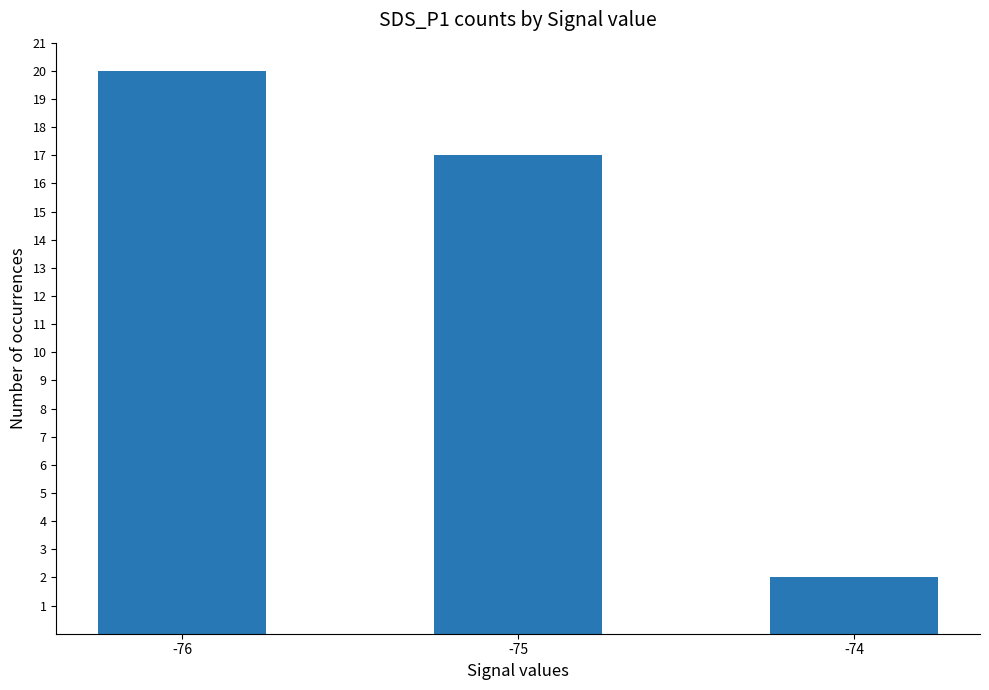

Reading left to right, list all the values displayed in this chart.

20	17	2